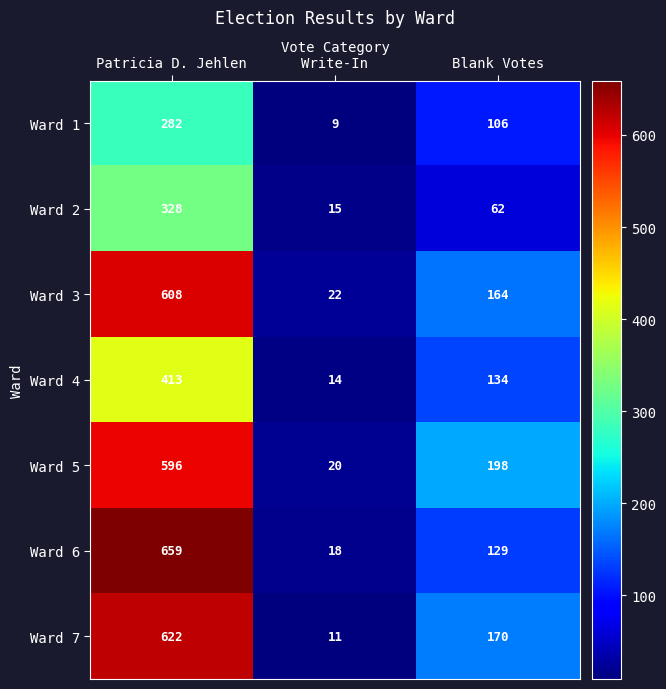

Which series has the largest range (max minus min)?

Ward 6